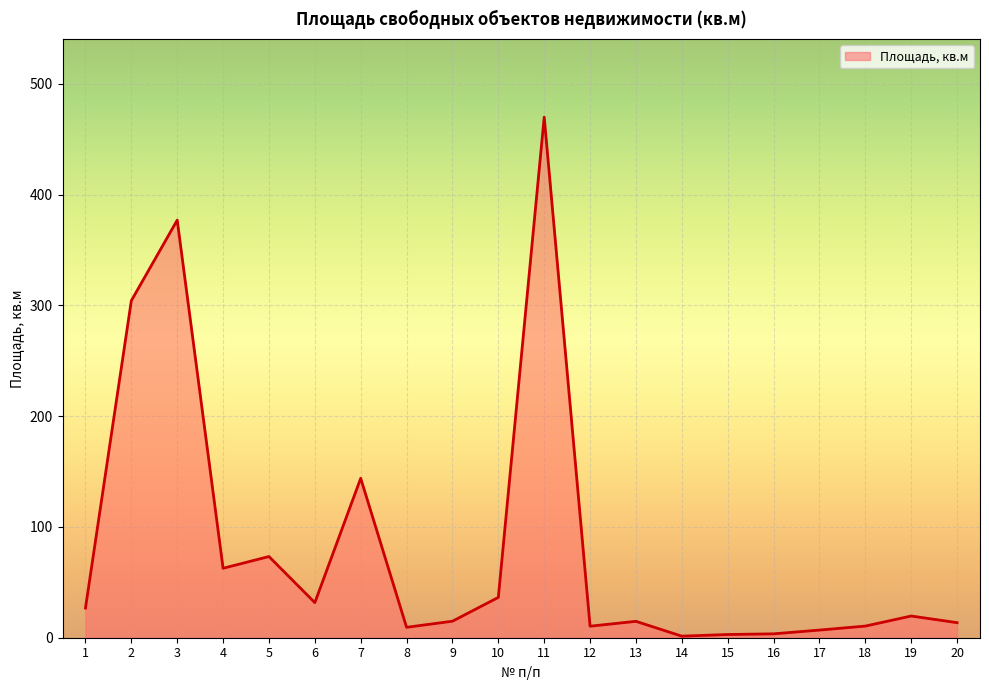

What is the maximum value shown in the chart?

470.0